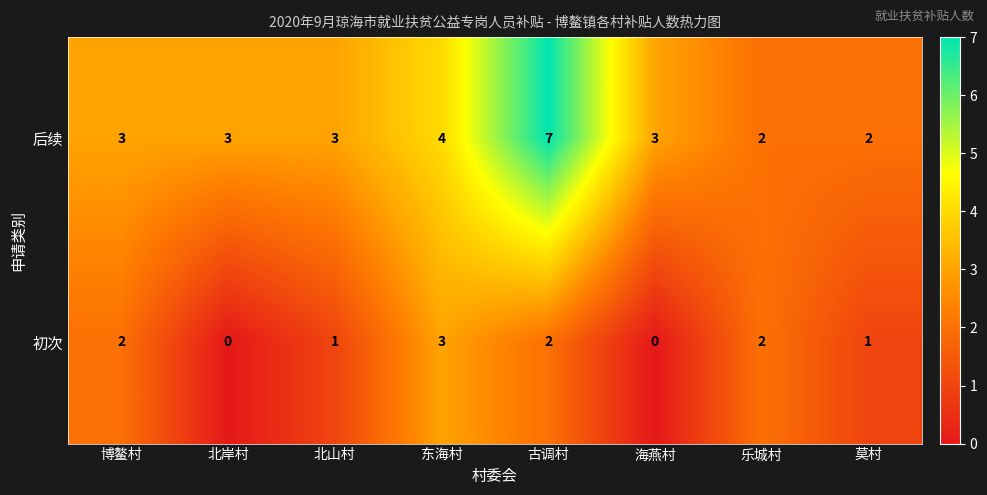

What is the sum of all 初次 values?

11